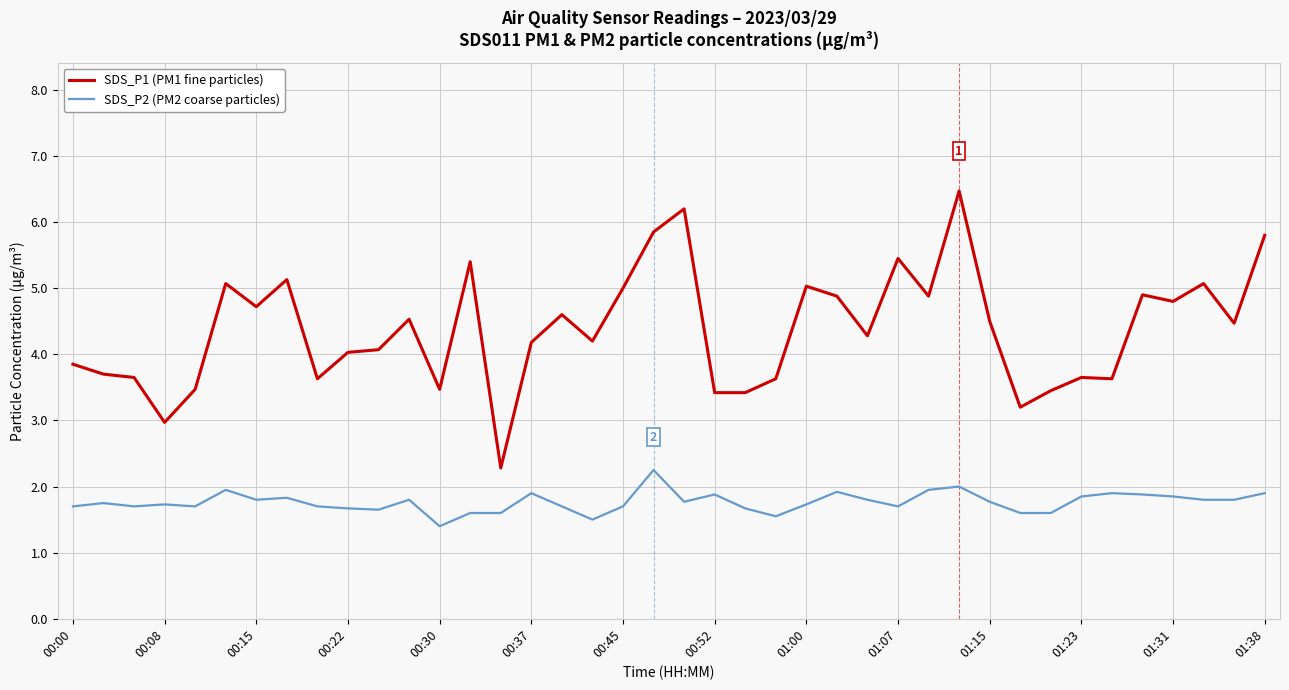

What is the average value of the SDS_P2 (PM2 coarse particles) series?

1.8